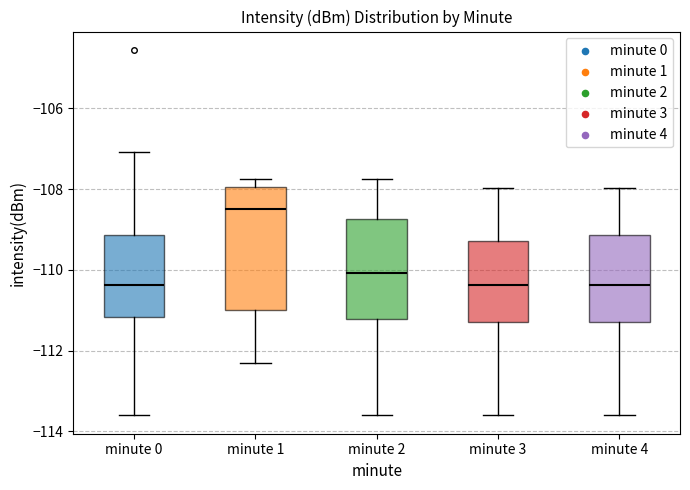

Which box is the tallest, from its lower edge to its upper edge?

minute 1